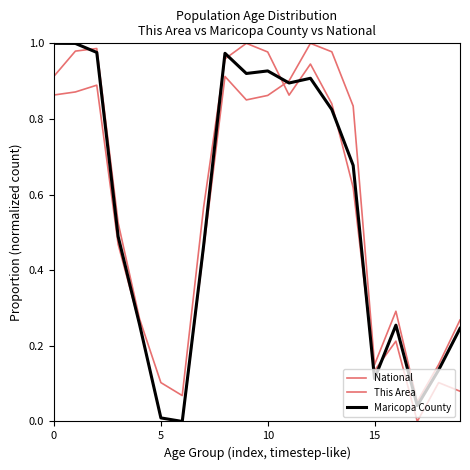

What is the average value of the This Area series?

0.6